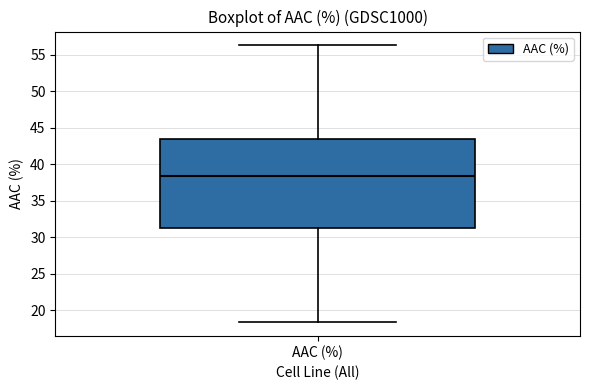

Transcribe this box plot: give where the median line is, the range the box spans, and where the two whiskers end, as read against the y-axis. The values are not printed on the chart, so give them approximately, as read against the axis.

median 38.5, box 31.0 to 43.5, whiskers 18.5 to 56.5